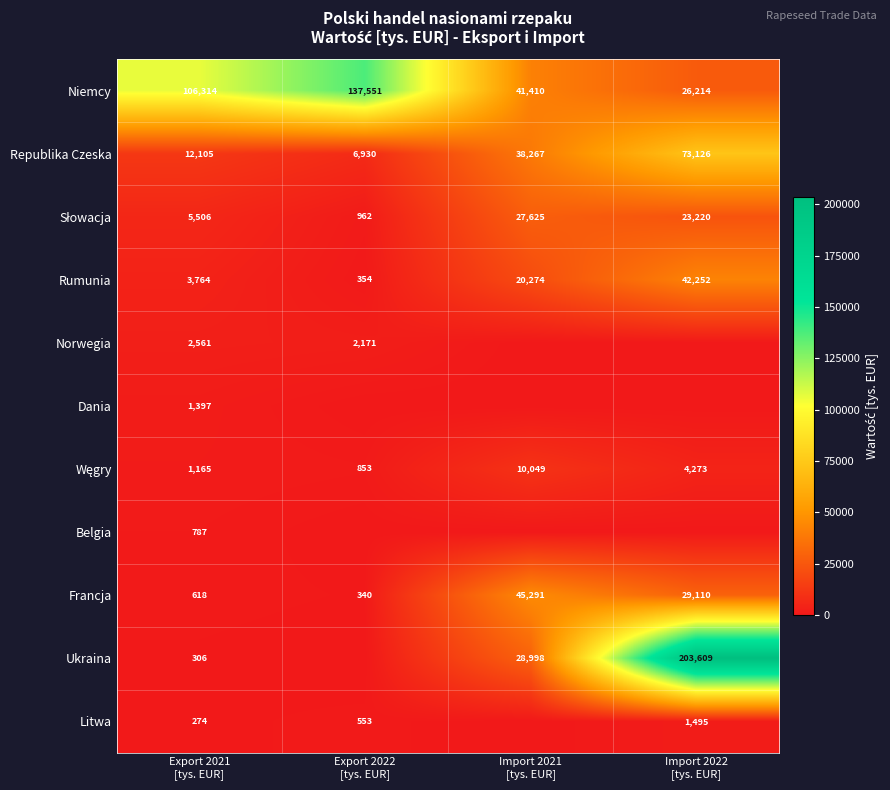

What is the difference between the second highest and minimum values in the Rumunia series?

19920